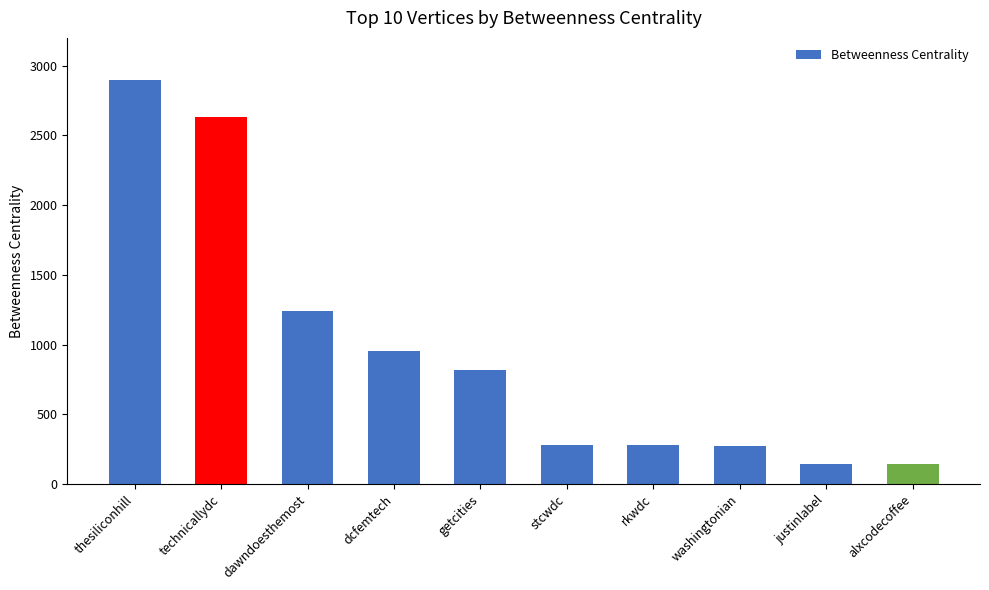

What is the sum of the values at thesiliconhill and washingtonian?

3165.3